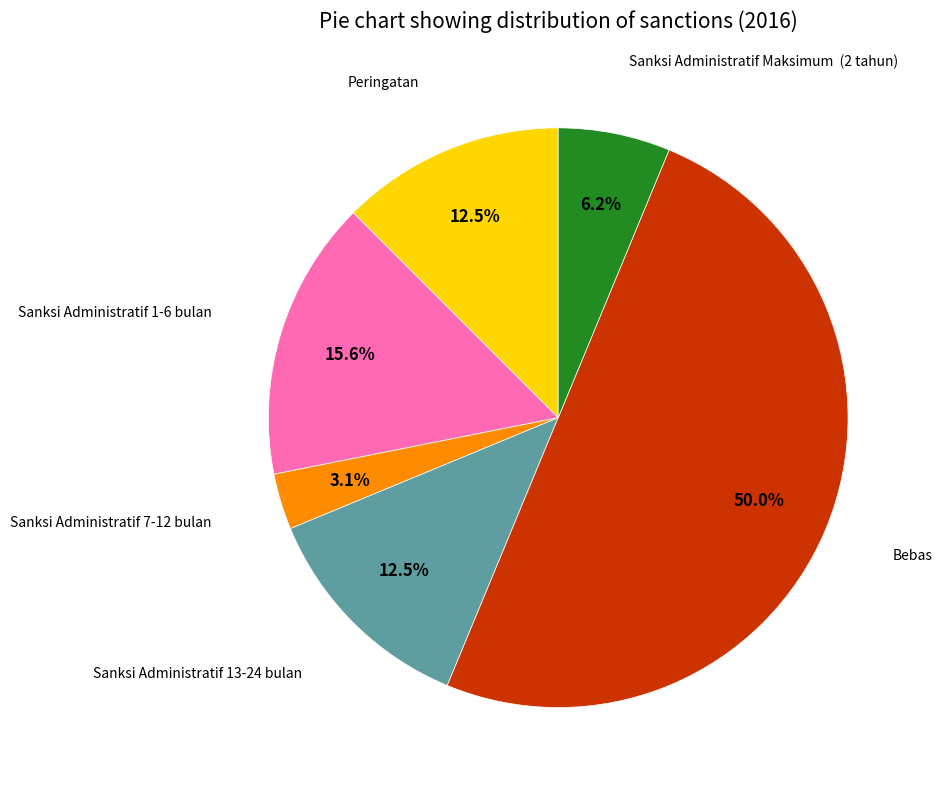

Which slice is the largest?

Bebas